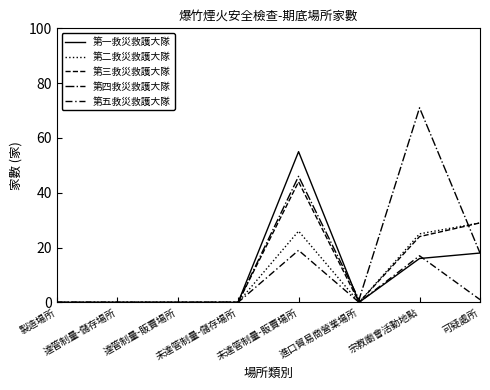

The 第五救災救護大隊 series shows 0 at 未達管制量-儲存場所. True or false?

True